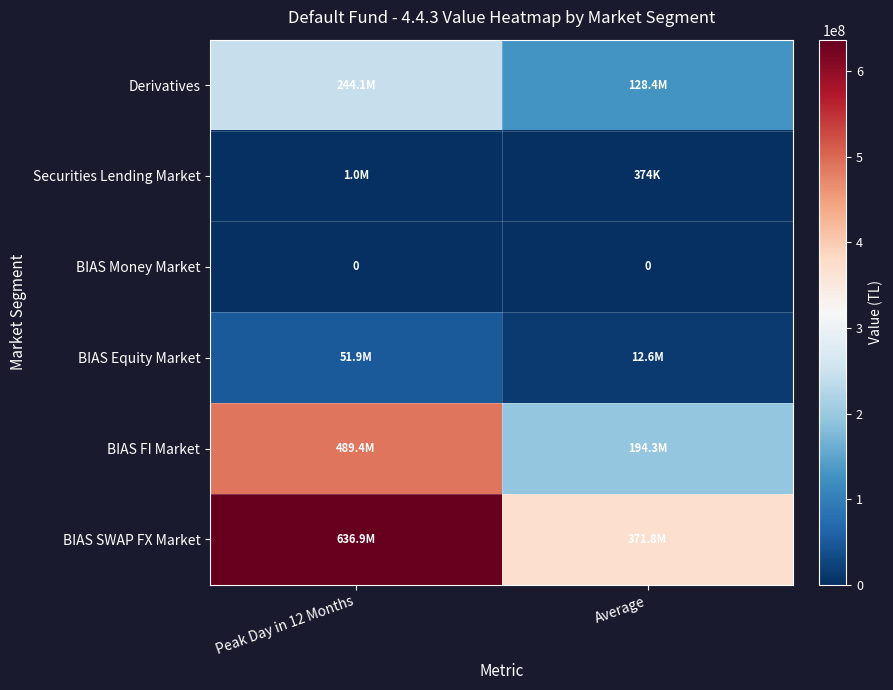

At which label is Derivatives closest to 186263910?

Average